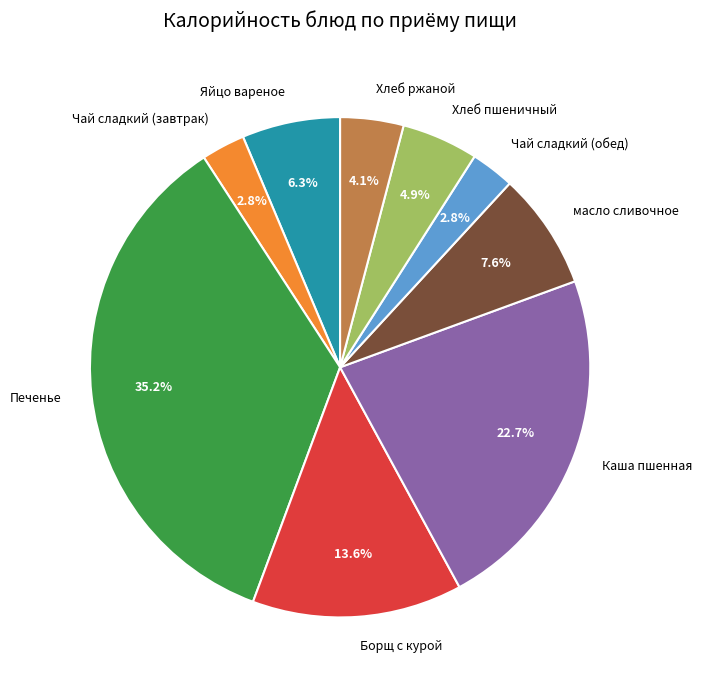

Count the number of slices in the pie.

9